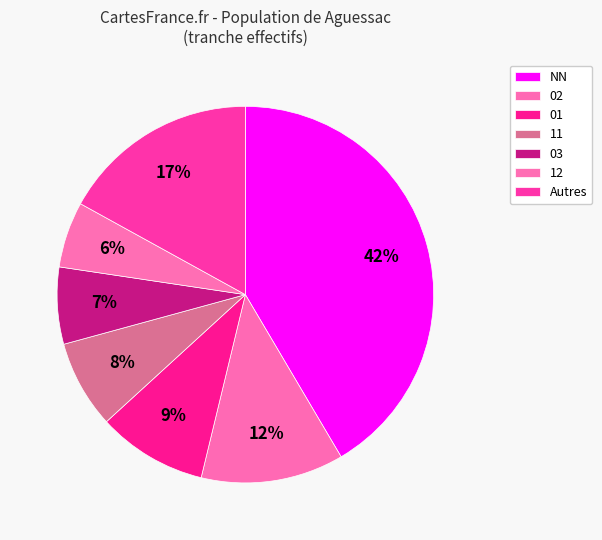

Is it true that 12 is 6% of the pie?

True